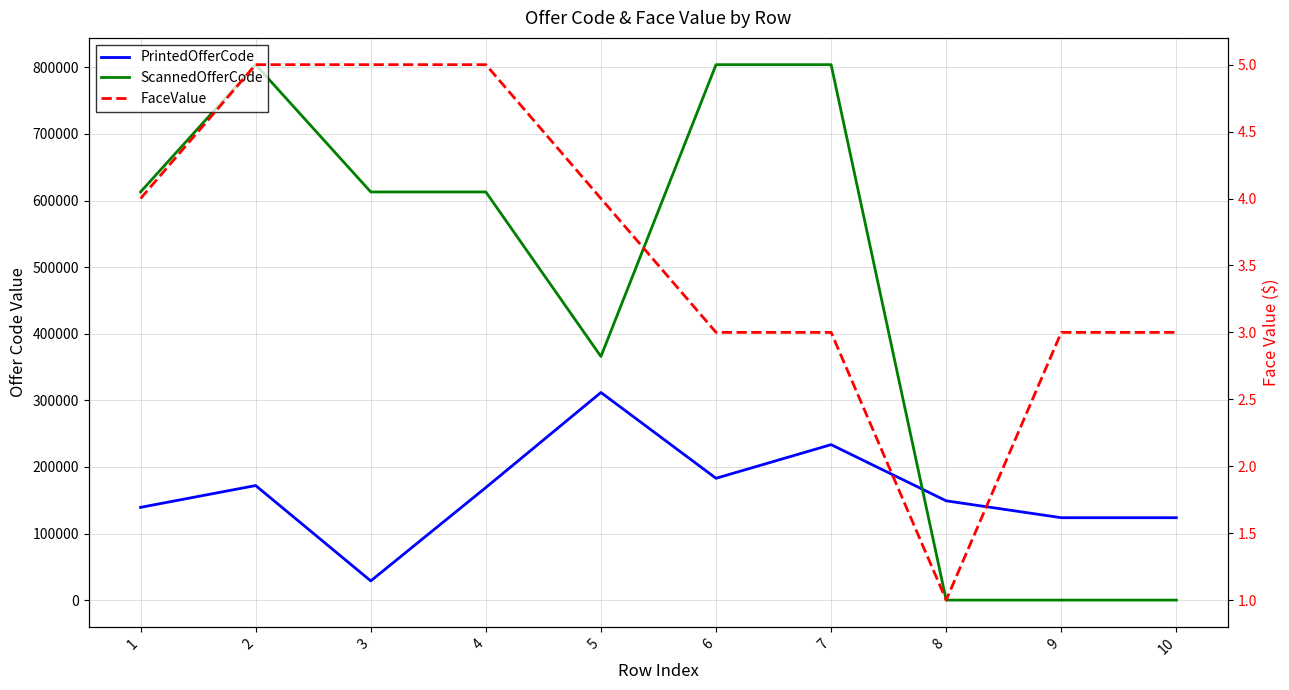

At how many categories does at least one series exceed 225322?

7